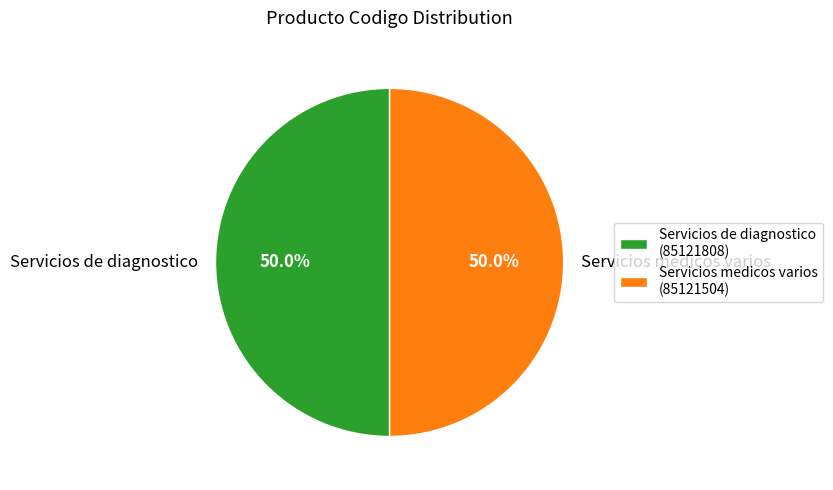

To the nearest percent, what portion does Servicios de diagnostico represent?

50%